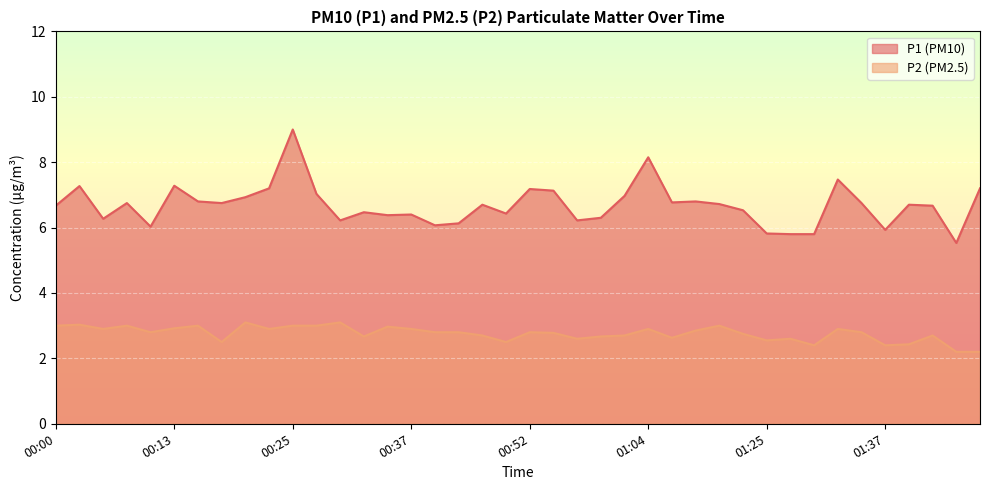

The P1 series shows 9.1 at 00:08. True or false?

False